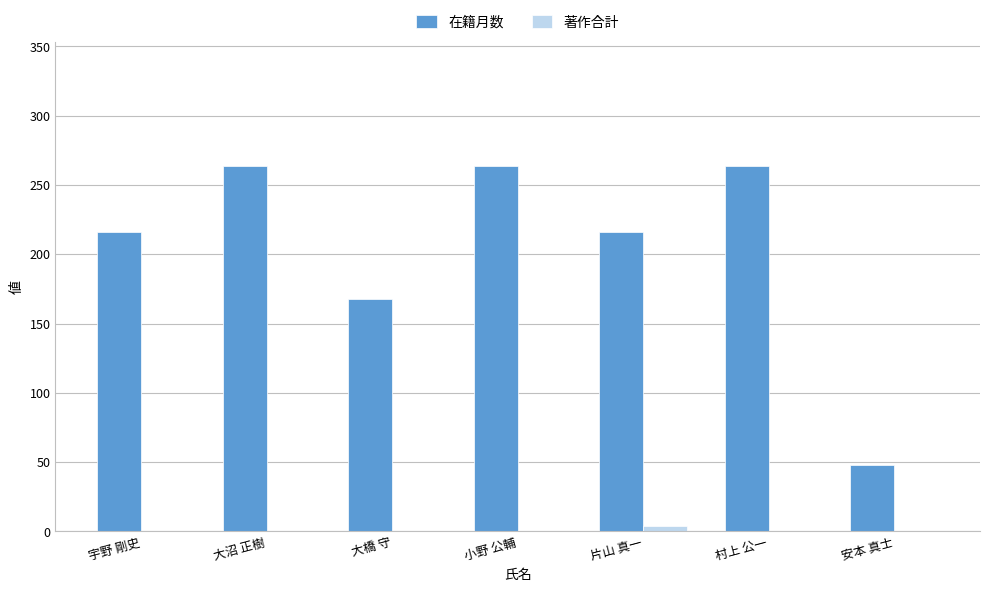

The value of 在籍月数 at 大沼 正樹 is 94. True or false?

False